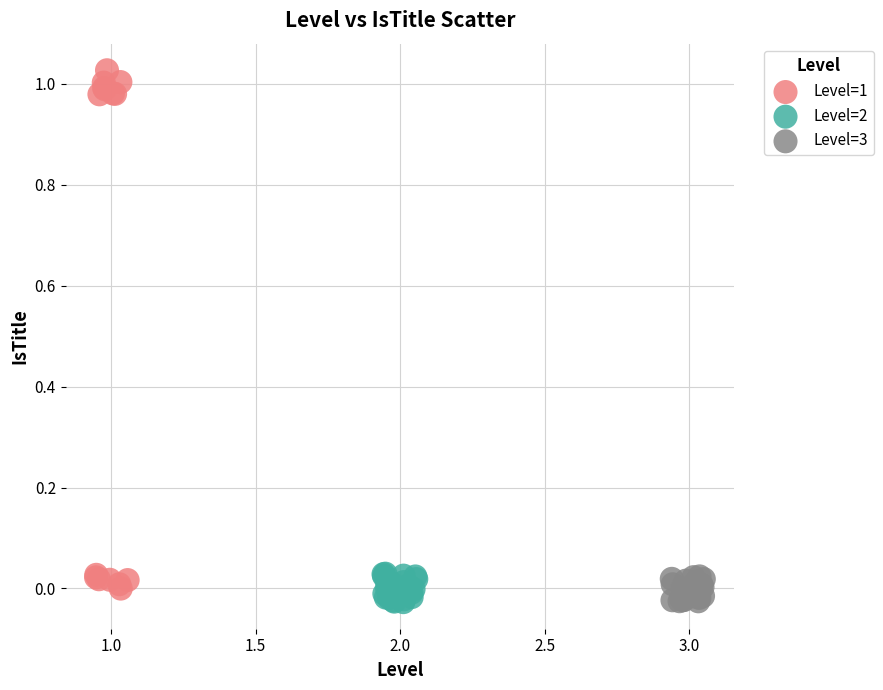

Which series has the largest Y range (max minus min)?

Level=1